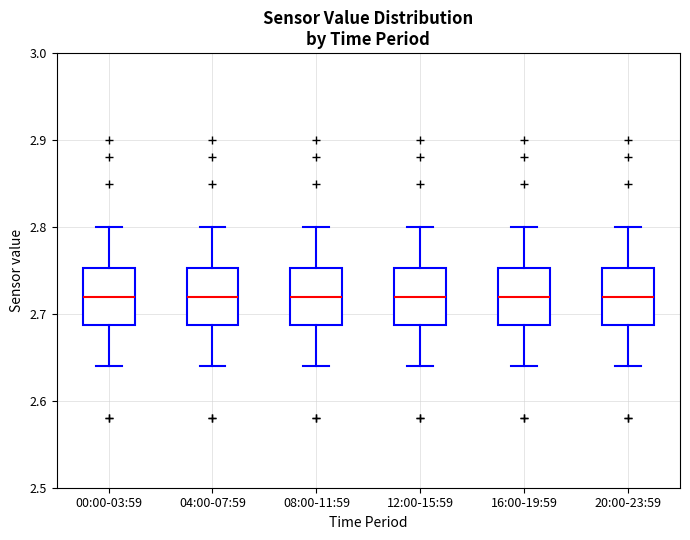

Where is the lower edge of the box for 08:00-11:59 on the y-axis? The values are not printed on the chart, so give them approximately, as read against the axis.

2.69